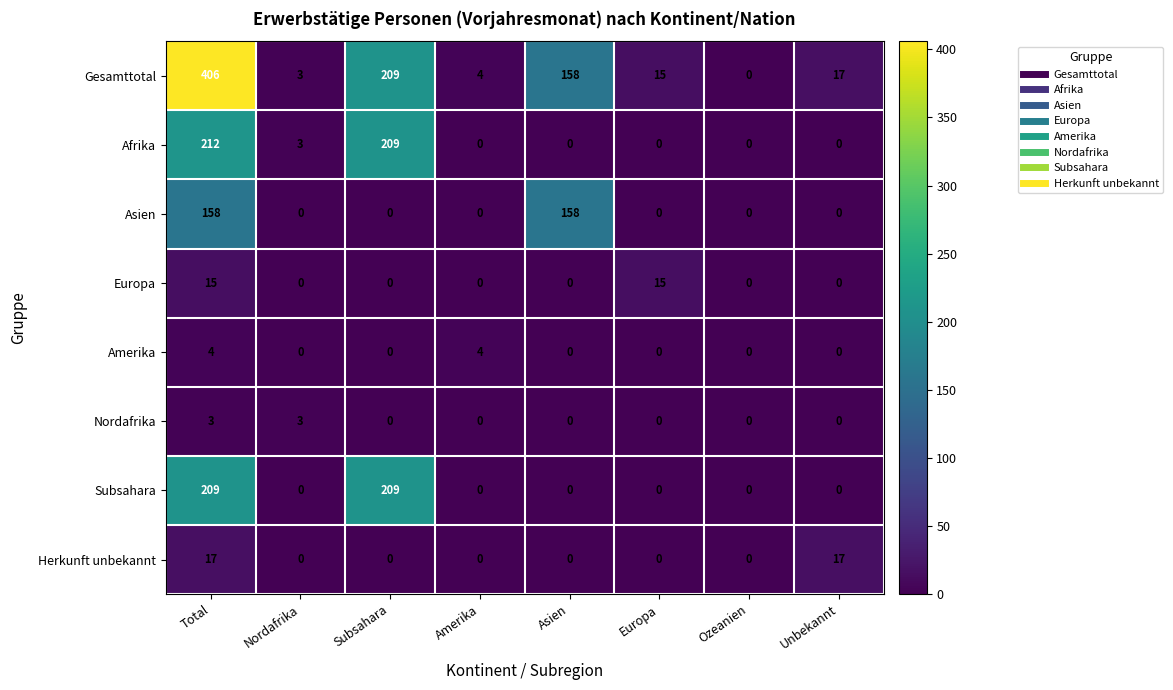

At how many categories does at least one series exceed 340?

1